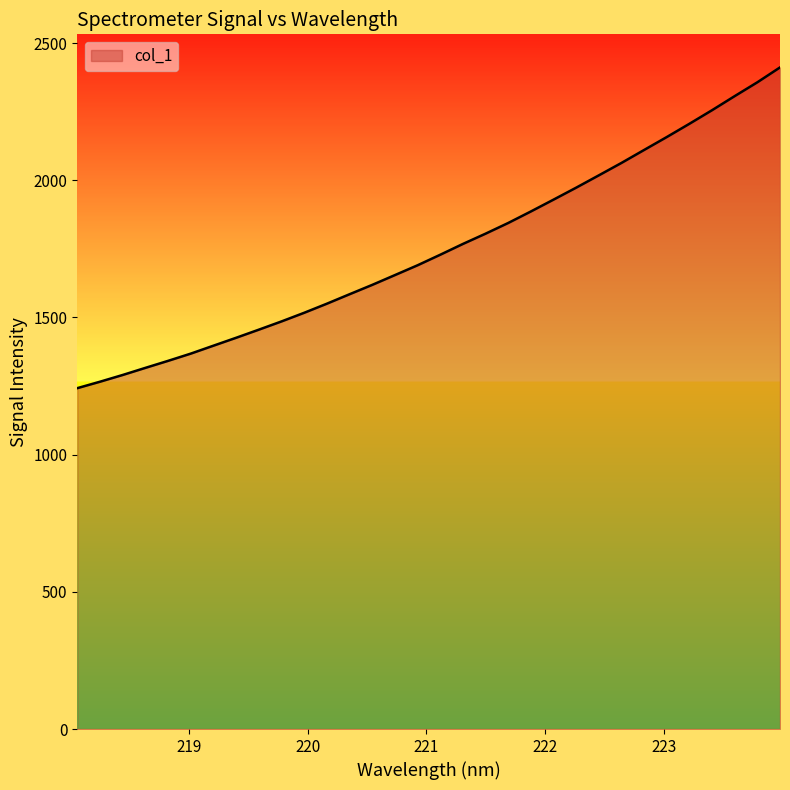

What is the difference between the maximum and minimum values?

1169.1